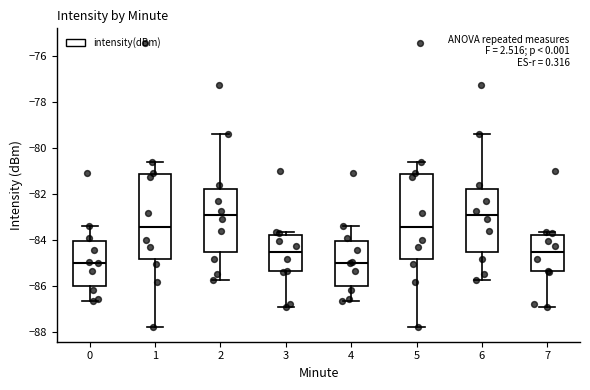

Where is the lower edge of the box at x = 4 on the y-axis? The values are not printed on the chart, so give them approximately, as read against the axis.

-86.0